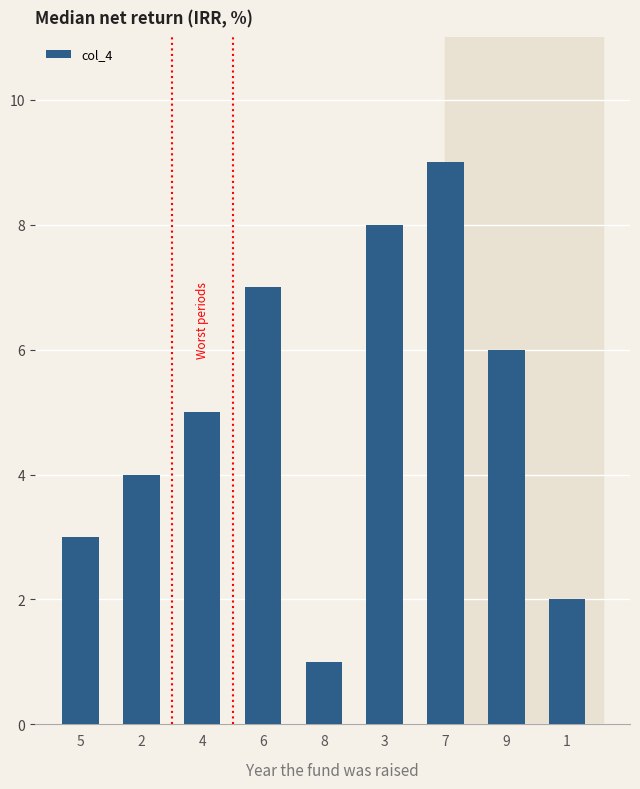

What position from the left is 8?

5